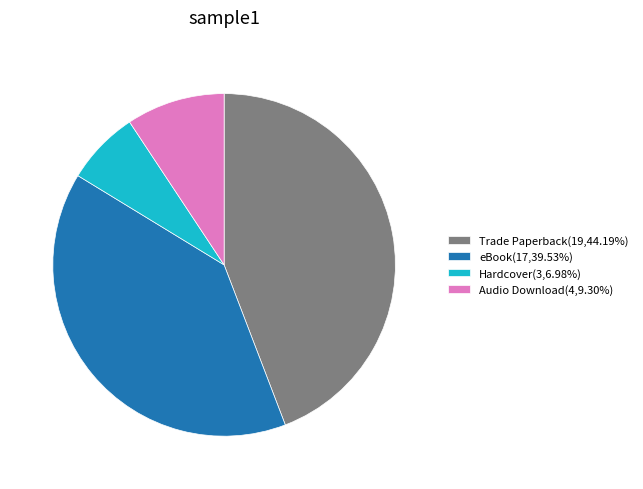

How many segments does this pie chart have?

4